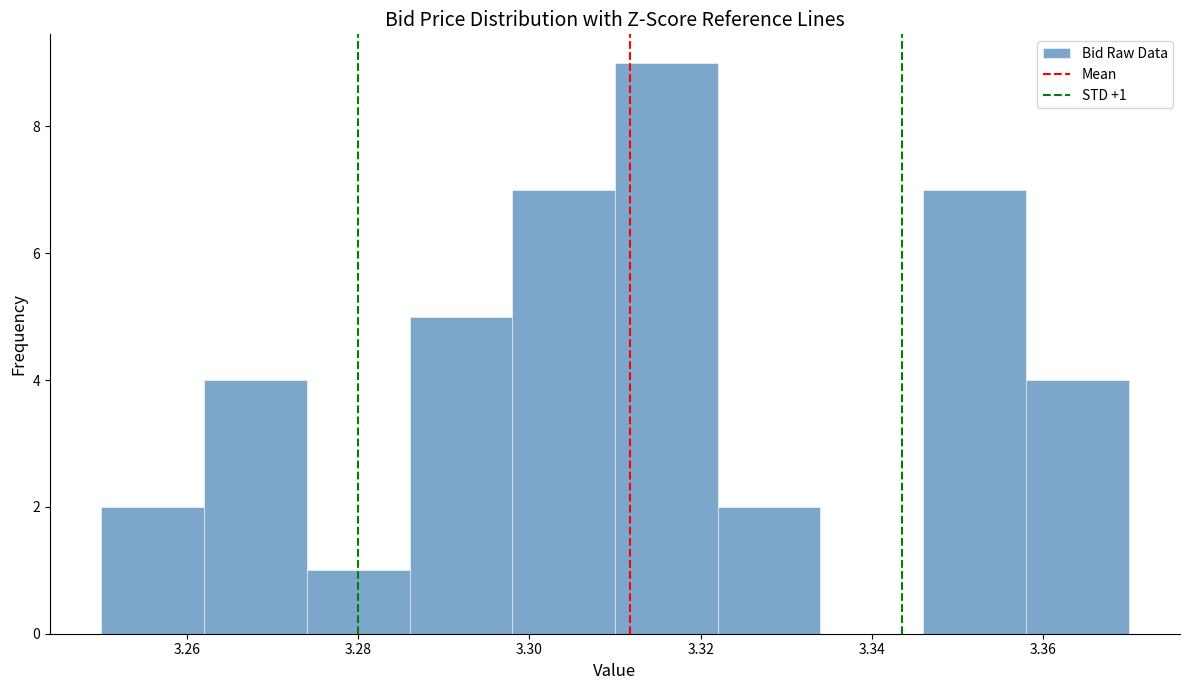

Which range on the x-axis has the tallest bar?

3.310 to 3.322